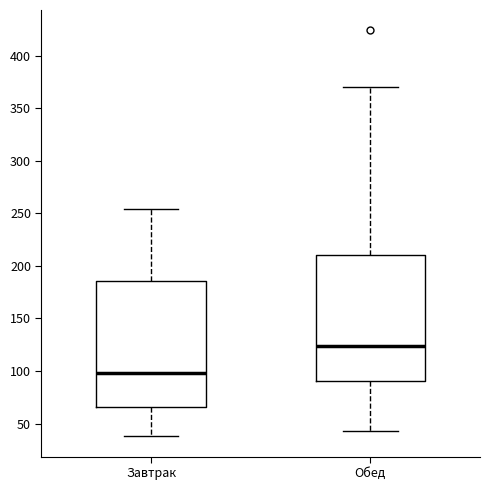

Reading left to right, read every box against the y-axis: the position of its median line, the range the box covers, and the ends of its whiskers. The values are not printed on the chart, so give them approximately, as read against the axis.

Завтрак: median 100, box 65 to 185, whiskers 40 to 255
Обед: median 125, box 90 to 210, whiskers 45 to 370